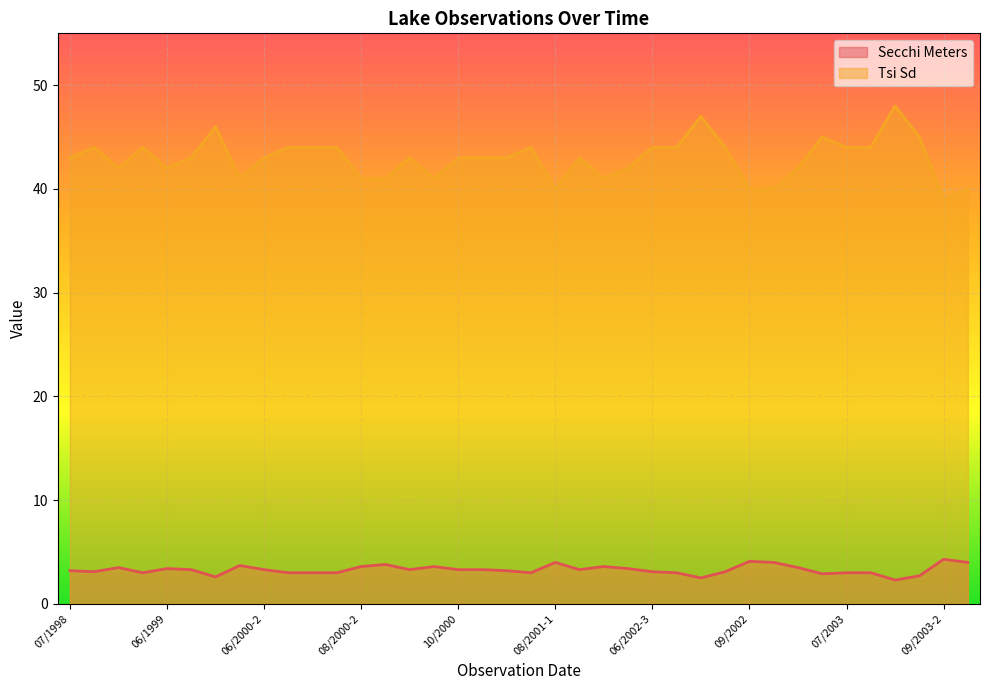

What is the difference between the maximum and minimum values in the Secchi Meters series?

2.0